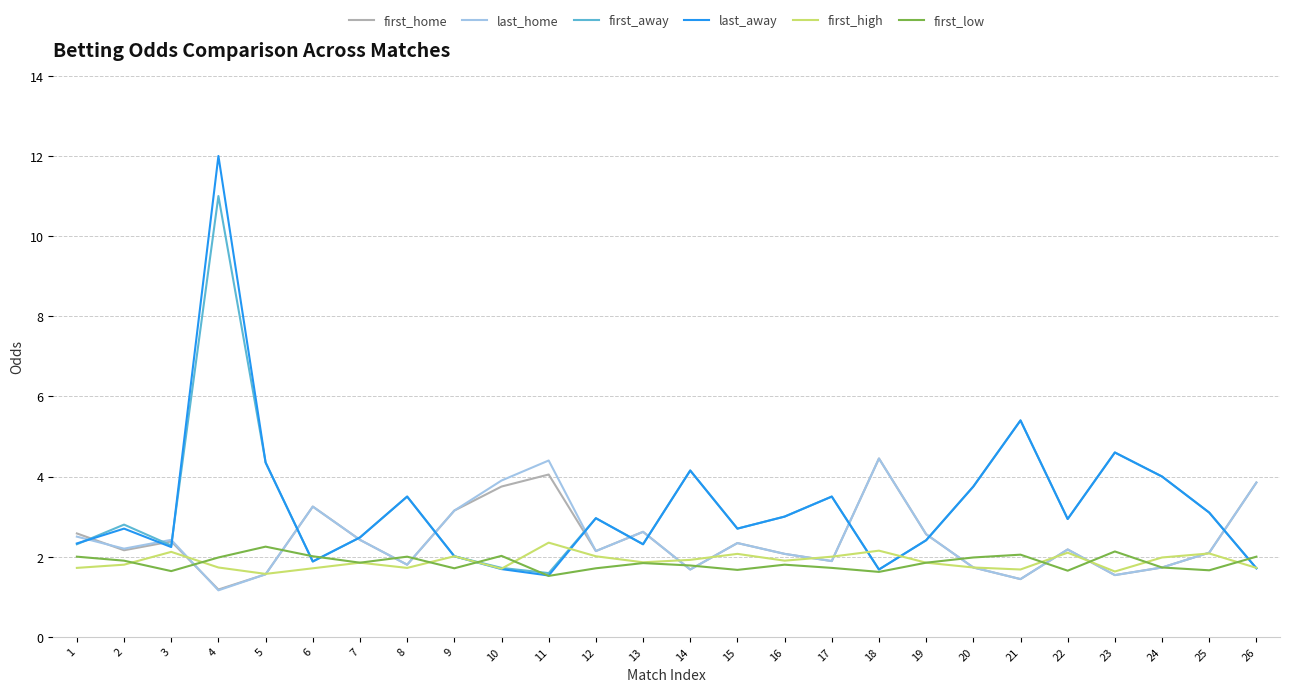

What value does the first_home series have at 24?

1.7